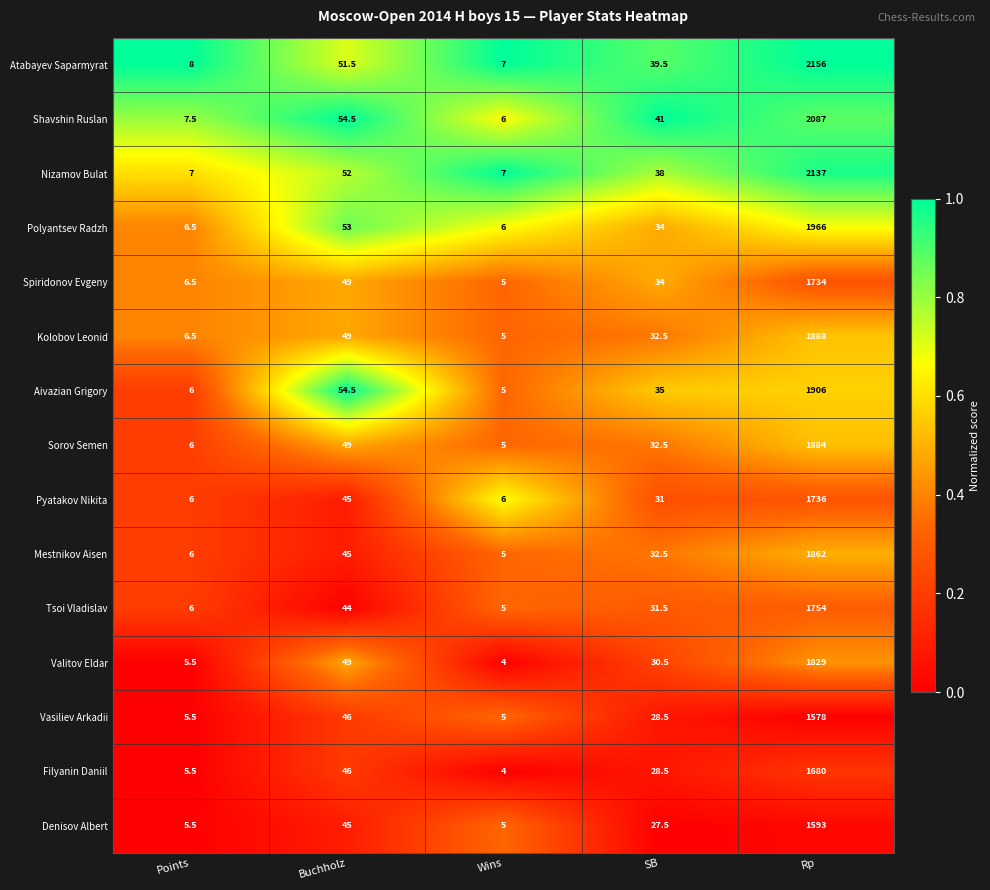

At which label does Mestnikov Aisen first exceed 32?

Buchholz